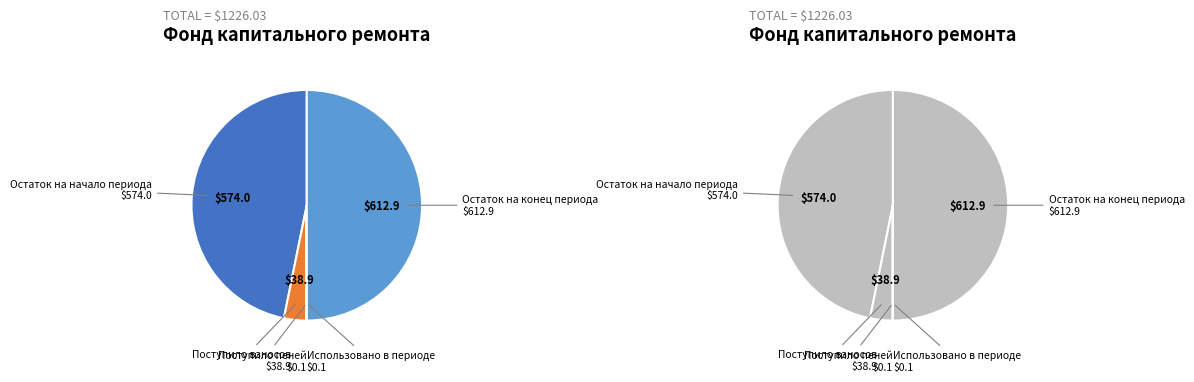

Count the number of slices in the pie.

5